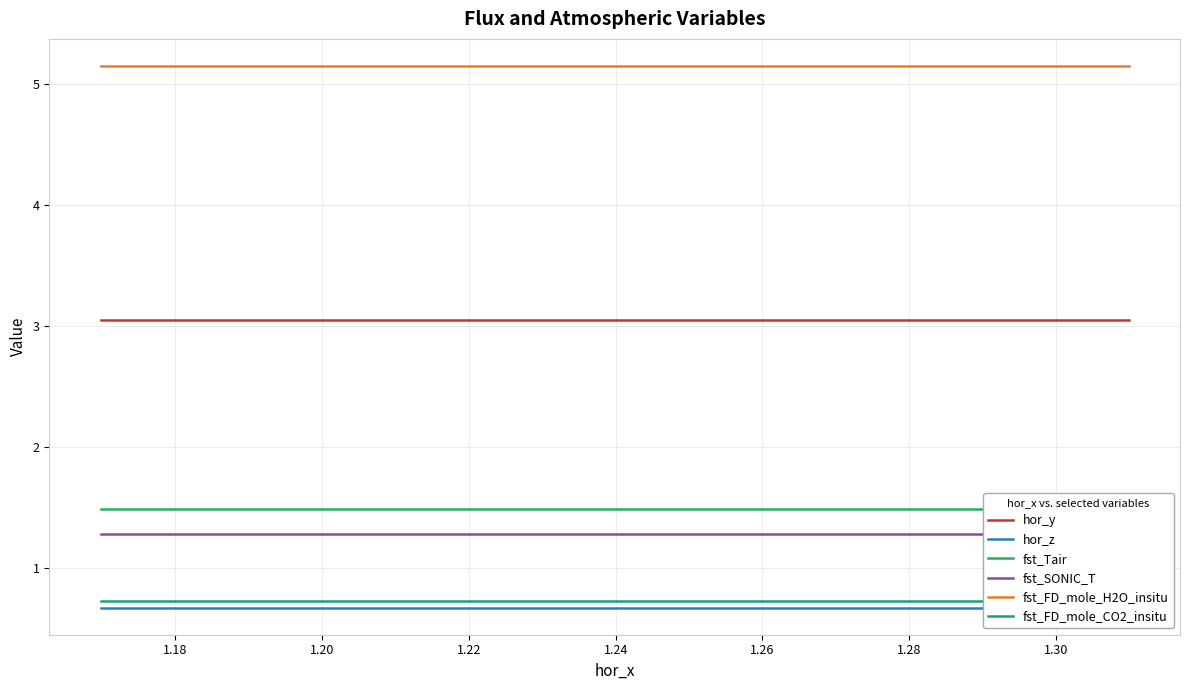

True or false: hor_y and fst_FD_mole_H2O_insitu cross at least once.

False